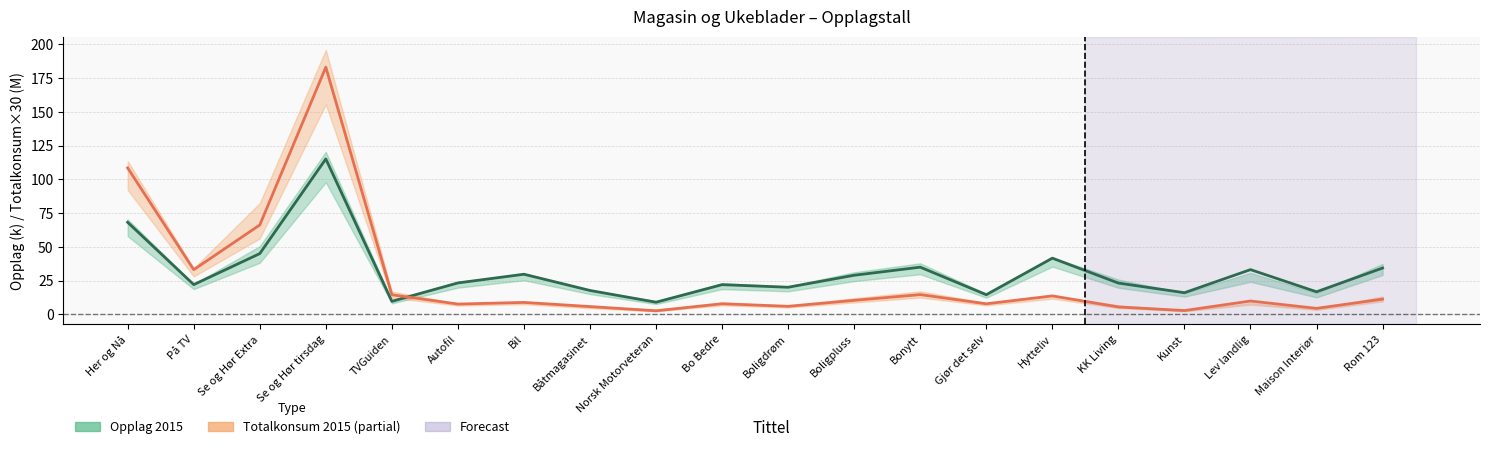

At which category does Opplag 2015 reach its first local valley?

På TV